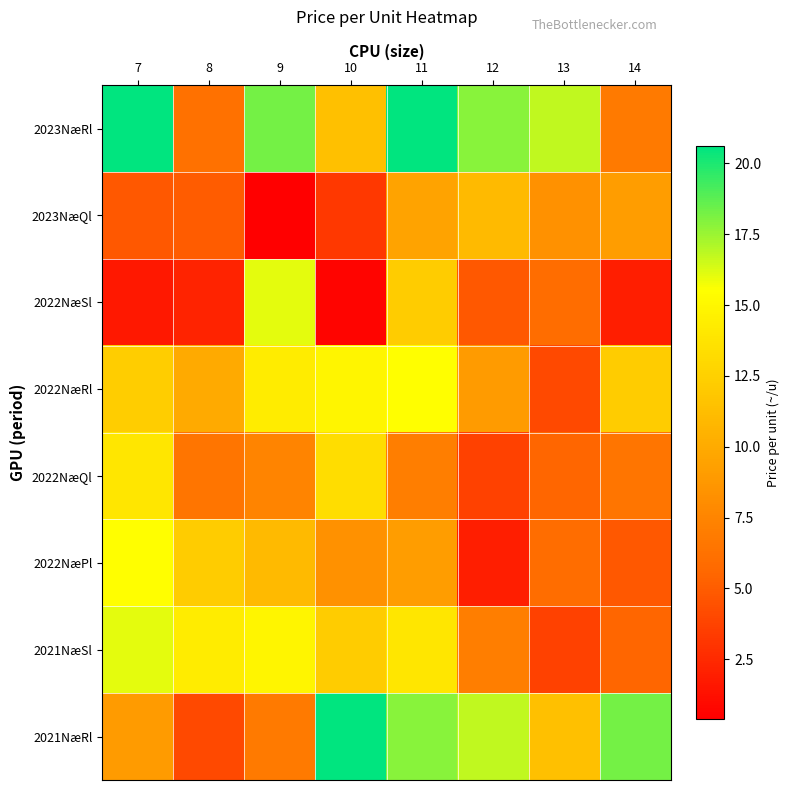

What is the total value across all series at 7?

93.8